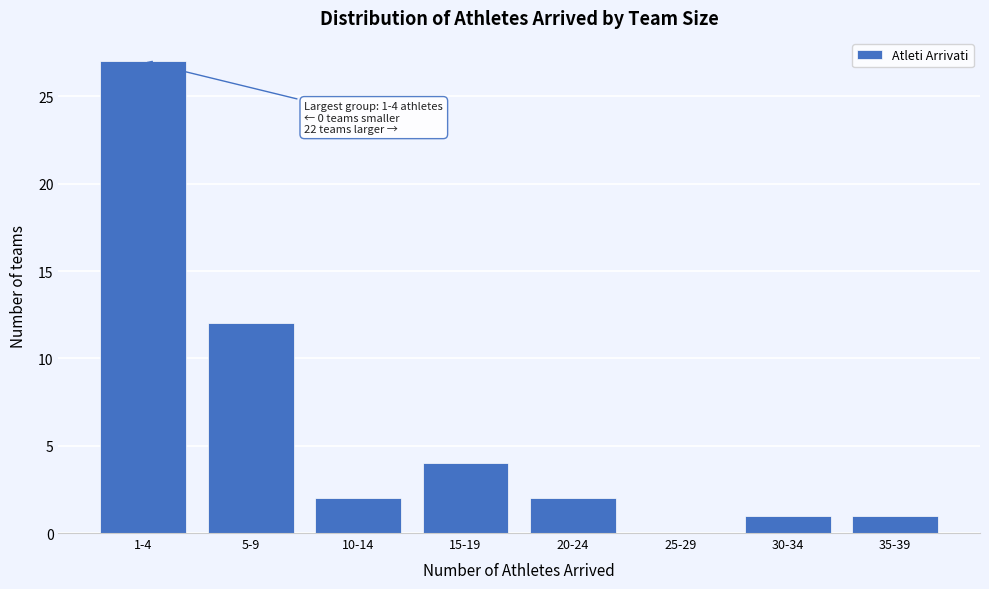

Reading right to left, list all the values displayed in this chart.

35-39=1	30-34=1	25-29=0	20-24=2	15-19=4	10-14=2	5-9=12	1-4=27